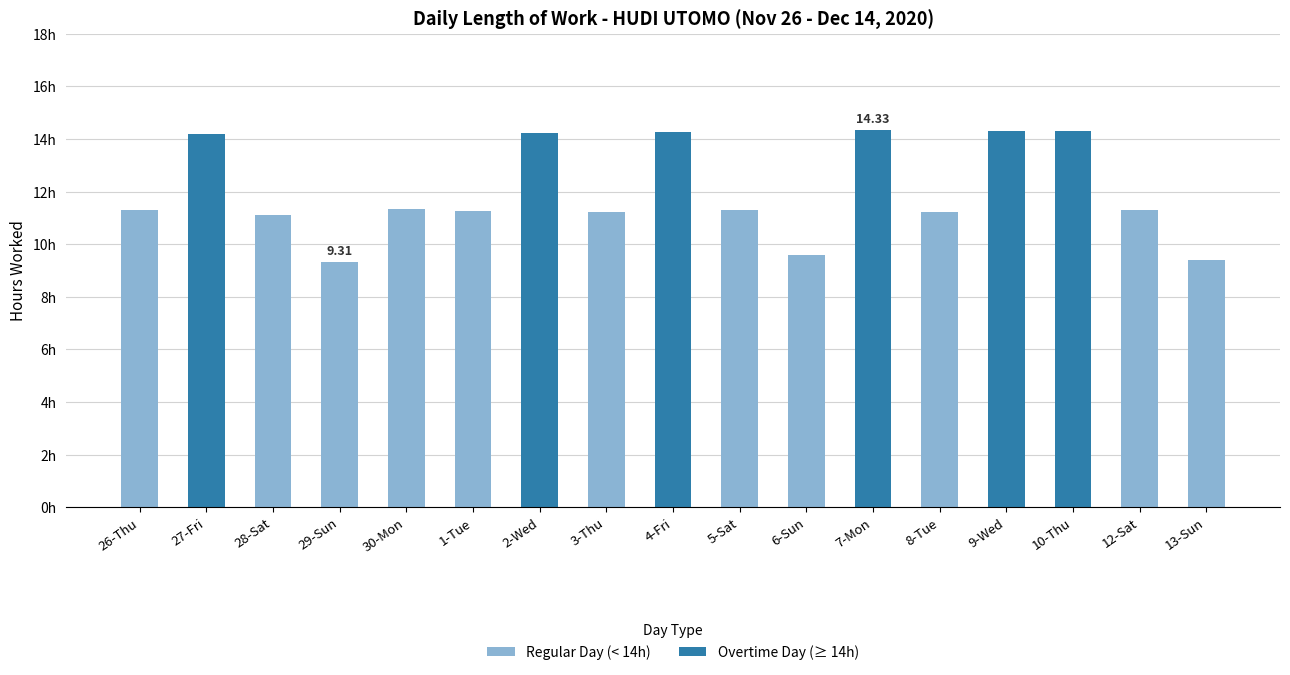

What is the label of the 11th bar from the right?

2-Wed